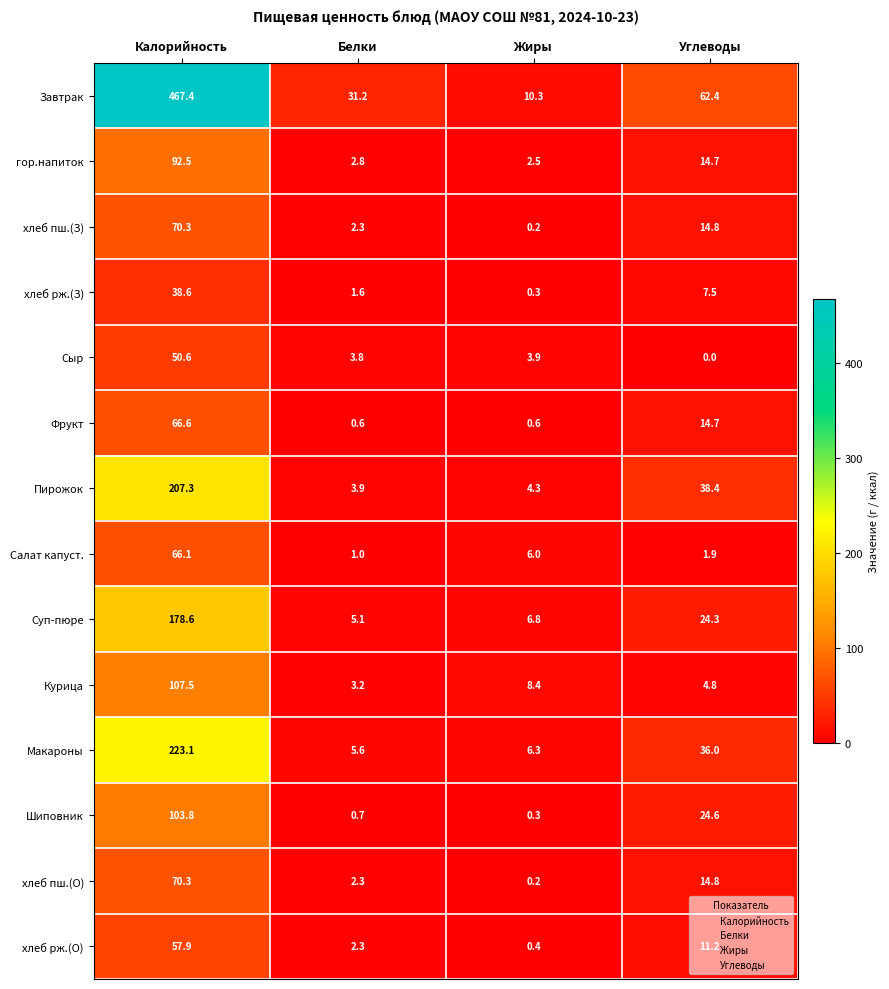

How many data points in Пирожок are above 38?

2